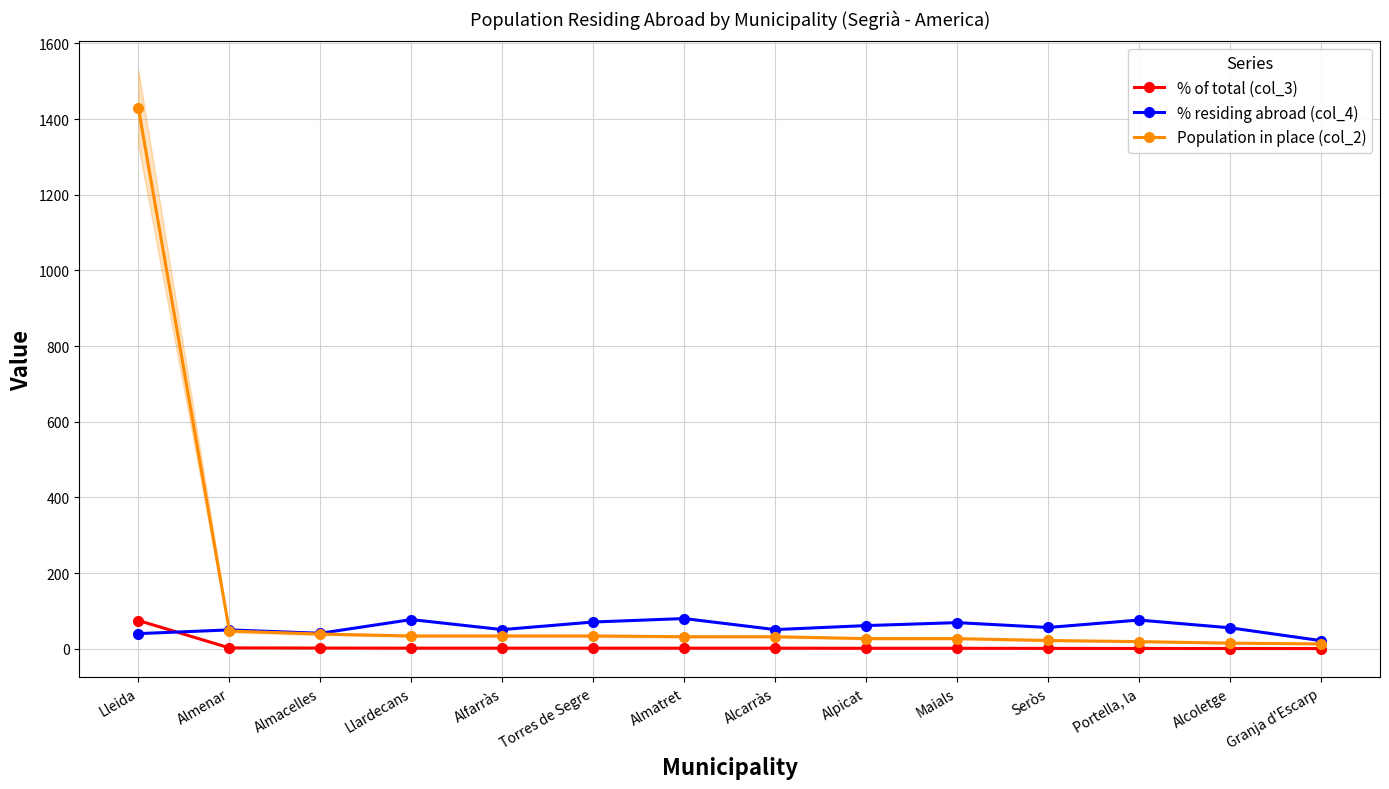

What is the sum of all % residing abroad (col_4) values?

801.1